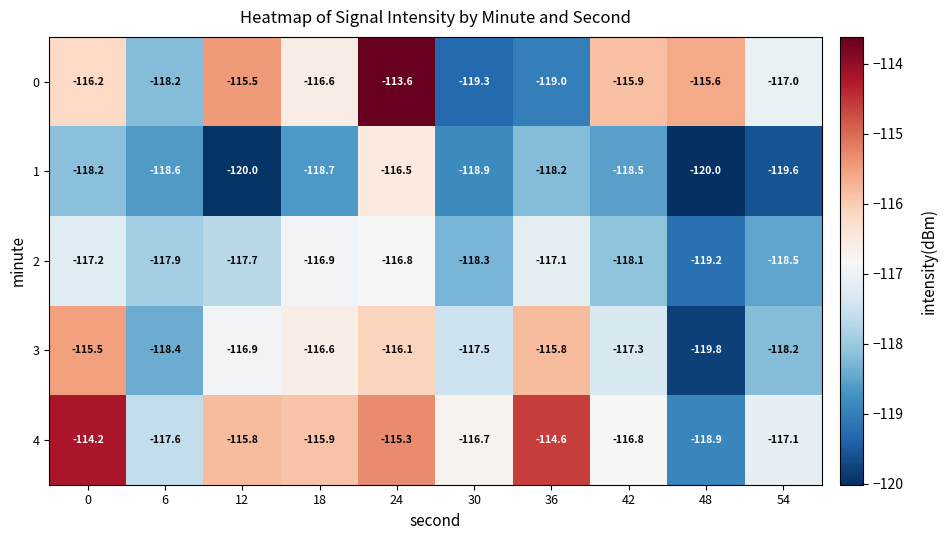

What is the difference between the second highest and second lowest values in the 1 series?

1.8